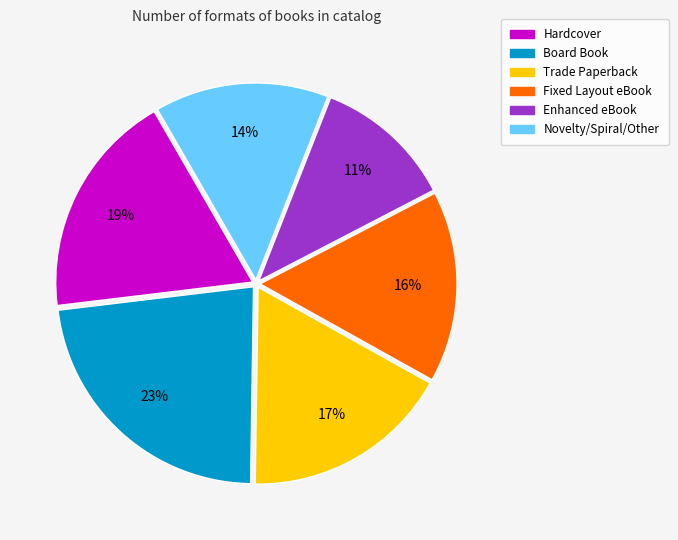

To the nearest percent, what is the average slice percentage?

17%